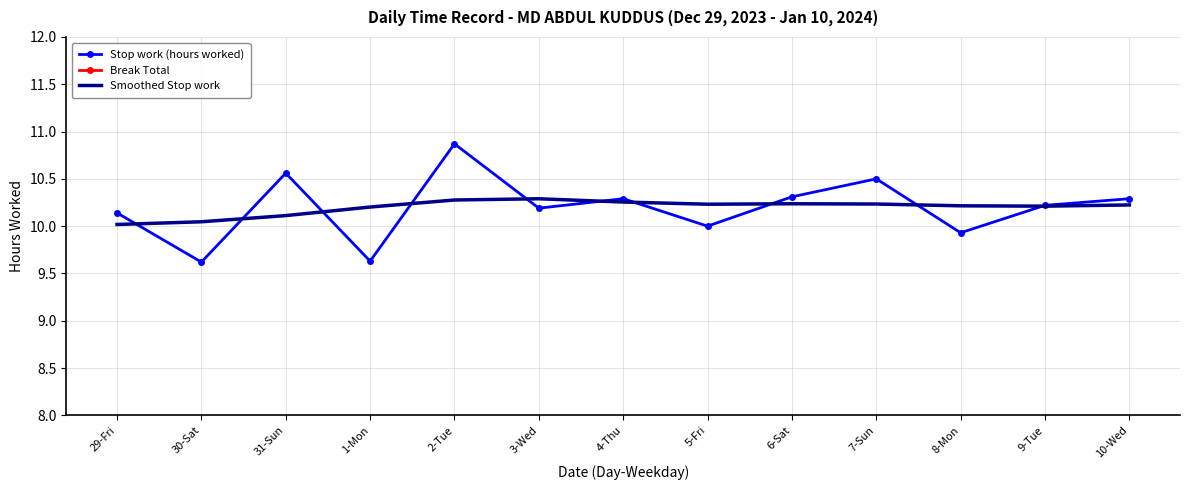

At which category does Smoothed Stop work reach its first local valley?

5-Fri